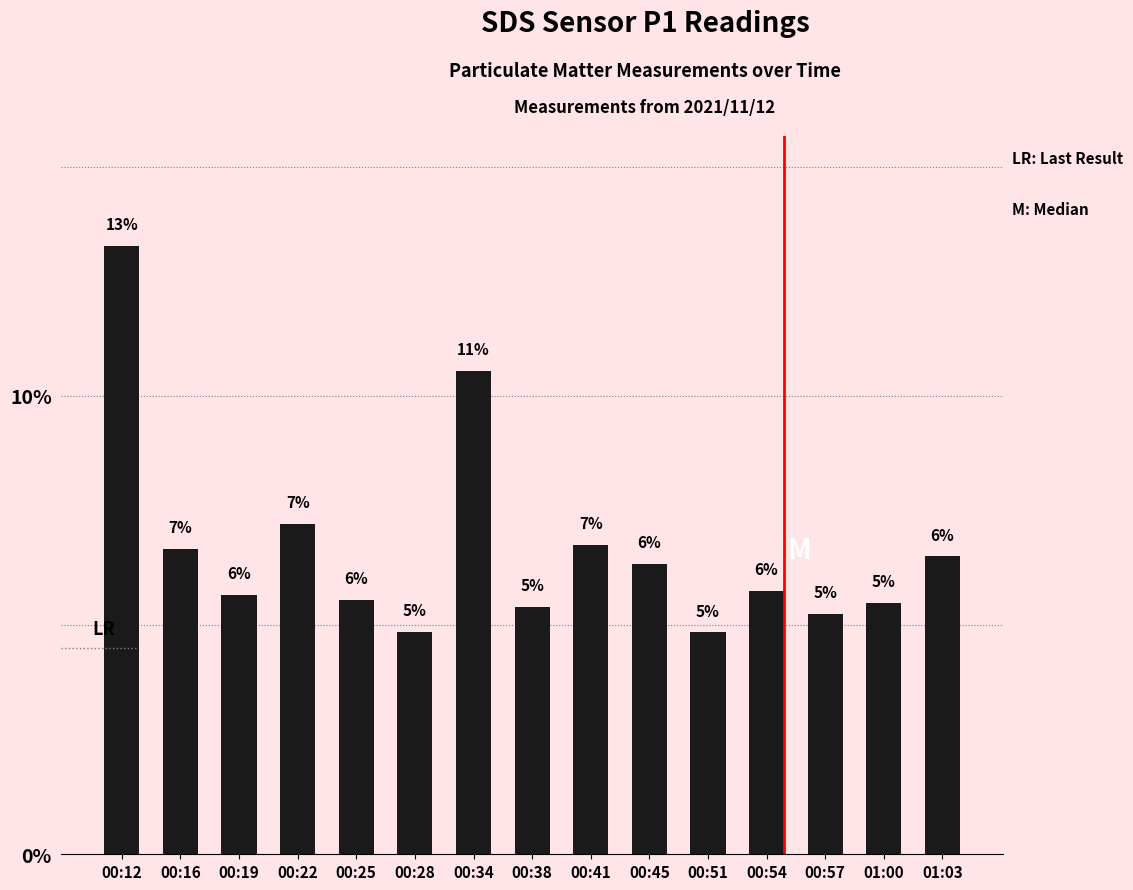

The chart shows a value of 4.8 at 00:51. True or false?

True